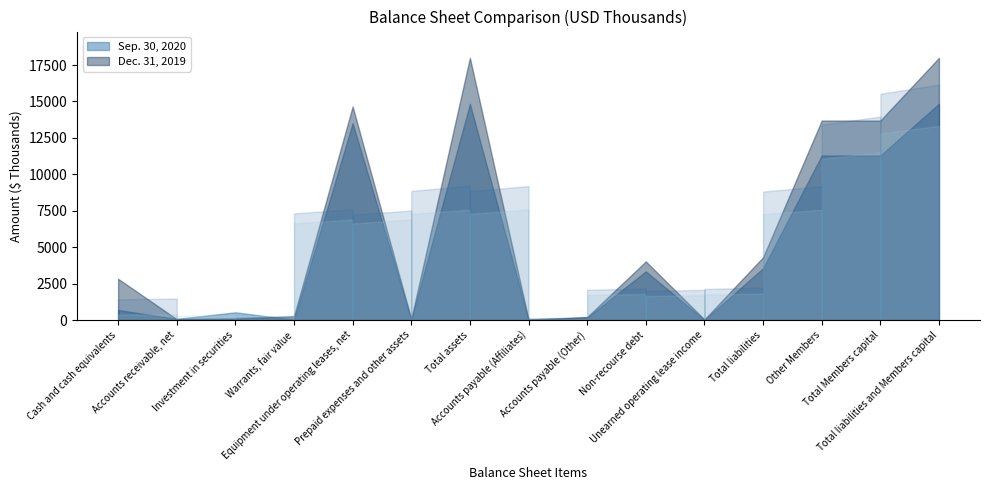

Reading left to right, what are all the values shown in this chart?

Sep. 30, 2020: Cash and cash equivalents=688	Accounts receivable, net=77	Investment in securities=528	Warrants, fair value=25	Equipment under operating leases, net=13508	Prepaid expenses and other assets=15	Total assets=14841	Accounts payable (Affiliates)=35	Accounts payable (Other)=166	Non-recourse debt=3340	Unearned operating lease income=10	Total liabilities=3551	Other Members=11290	Total Members capital=11290	Total liabilities and Members capital=14841
Dec. 31, 2019: Cash and cash equivalents=2831	Accounts receivable, net=61	Investment in securities=99	Warrants, fair value=271	Equipment under operating leases, net=14657	Prepaid expenses and other assets=79	Total assets=17998	Accounts payable (Affiliates)=32	Accounts payable (Other)=212	Non-recourse debt=4022	Unearned operating lease income=42	Total liabilities=4308	Other Members=13690	Total Members capital=13690	Total liabilities and Members capital=17998